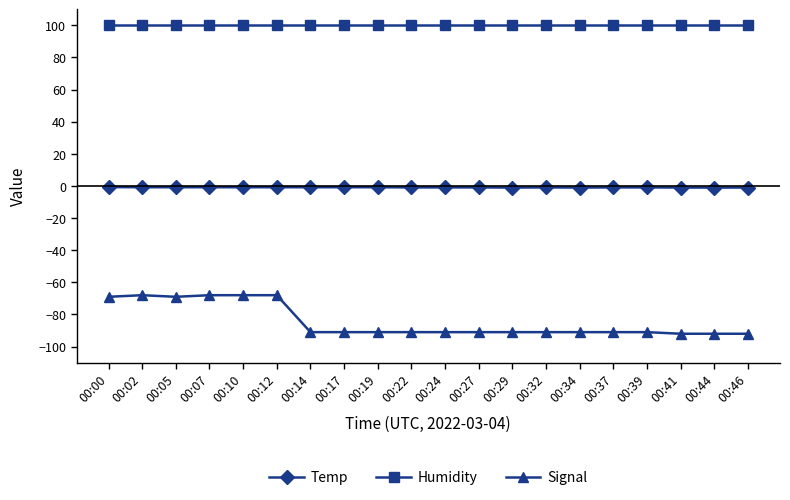

Which series has the largest total across all categories?

Humidity